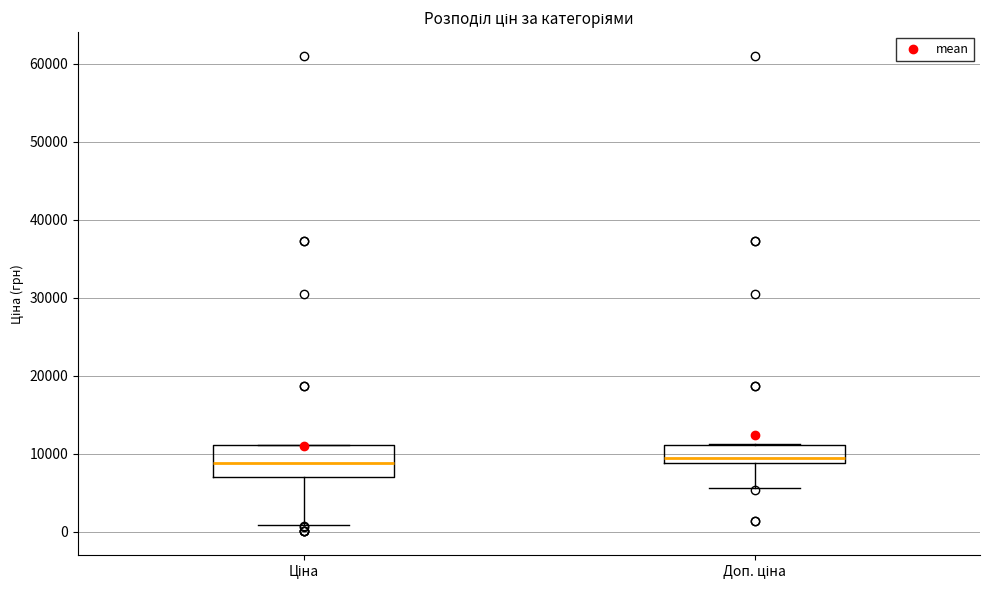

Reading left to right, read every box against the y-axis: the position of its median line, the range the box covers, and the ends of its whiskers. The values are not printed on the chart, so give them approximately, as read against the axis.

Ціна: median 9000, box 7000 to 11000, whiskers 1000 to 11000
Доп. ціна: median 9000 (just above the box's lower edge), box 9000 to 11000, whiskers 6000 to 11000